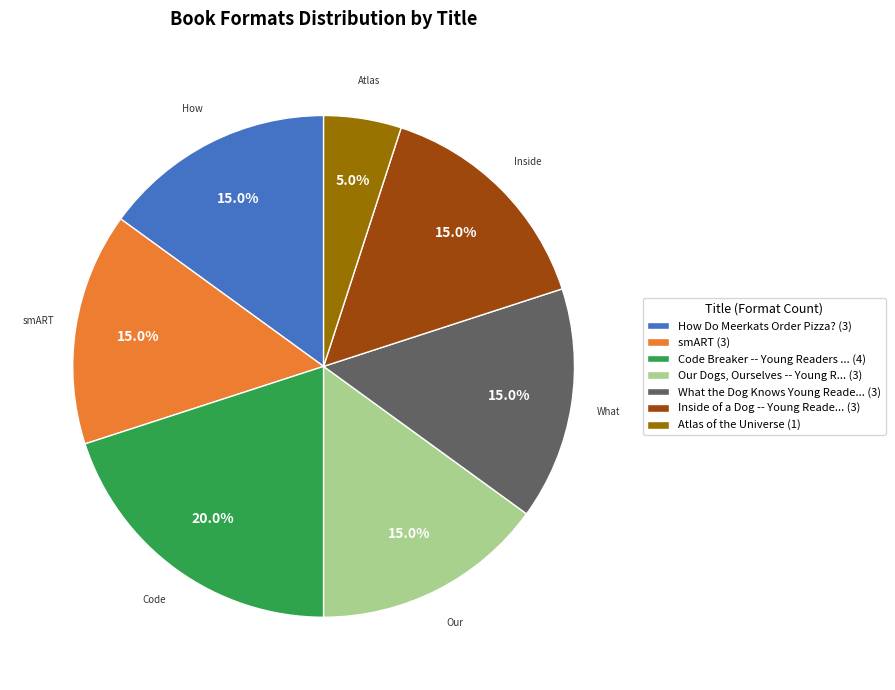

To the nearest percent, what is the difference between the largest and smallest slice percentages?

15%